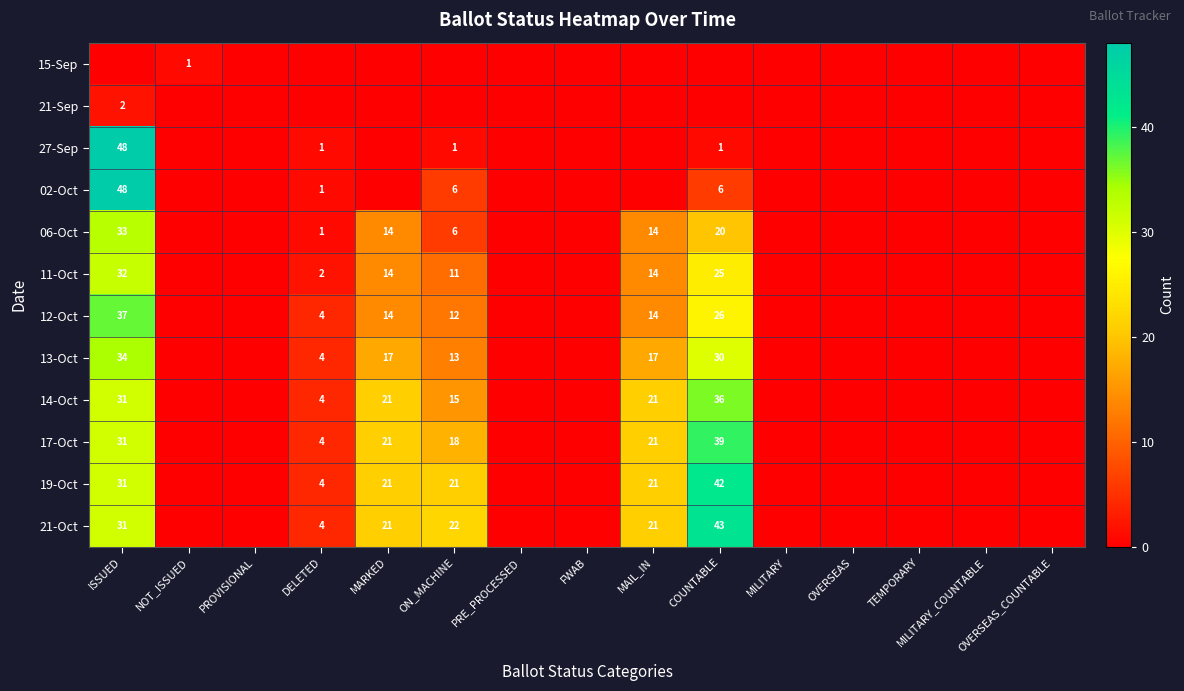

The value of 06-Oct at ON_MACHINE is 8. True or false?

False